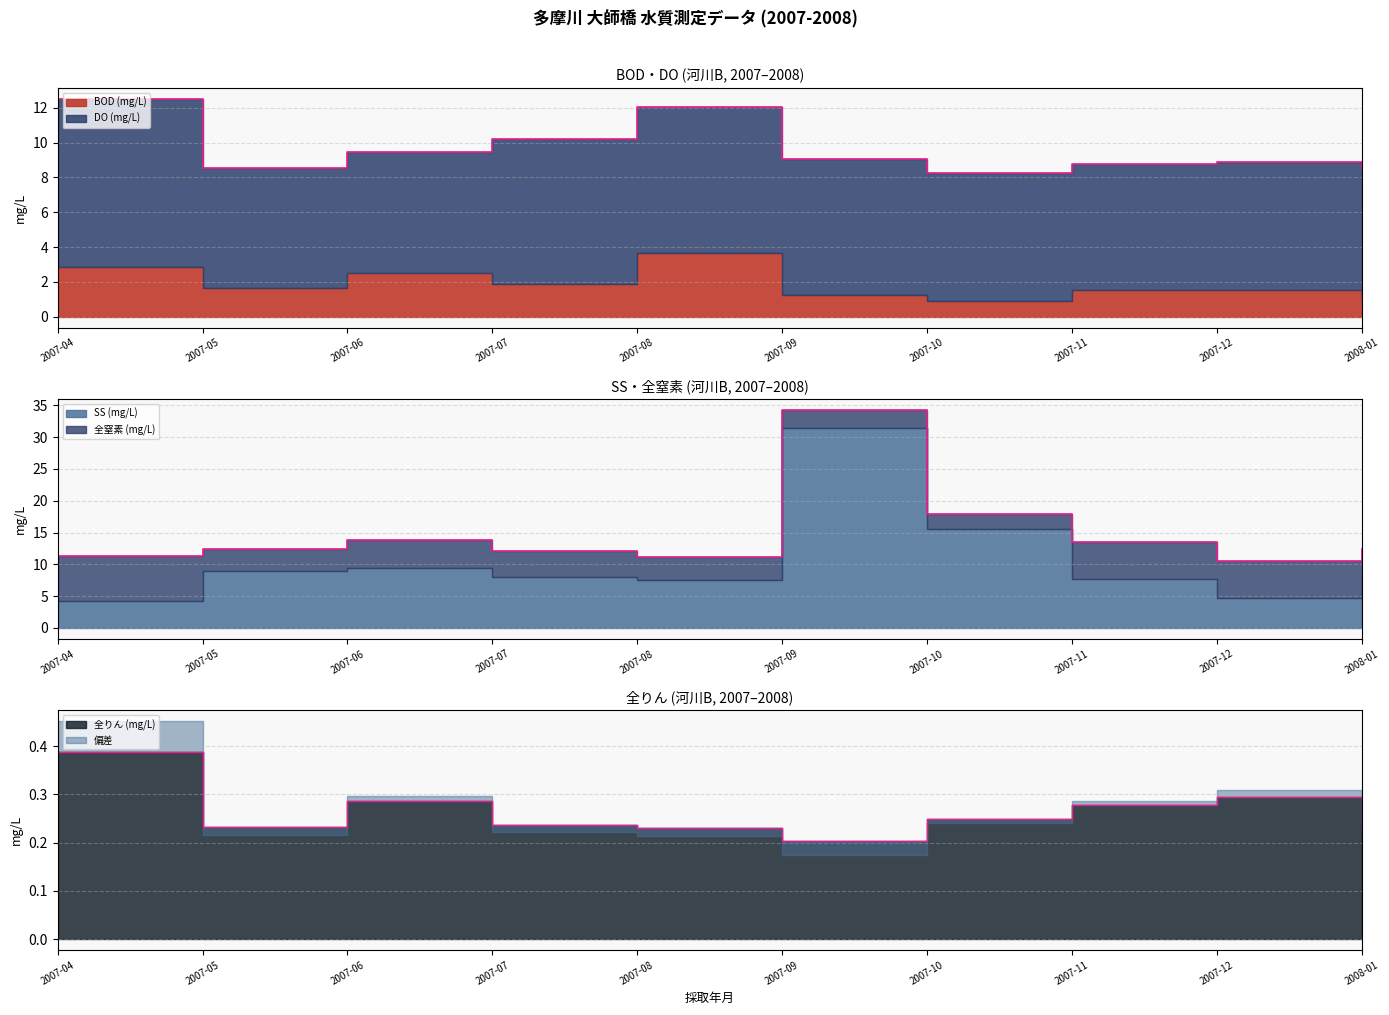

List the labels in order of 全窒素 value, largest first.

2007-04, 2007-11, 2007-12, 2008-01, 2007-06, 2007-07, 2007-08, 2007-05, 2007-09, 2007-10